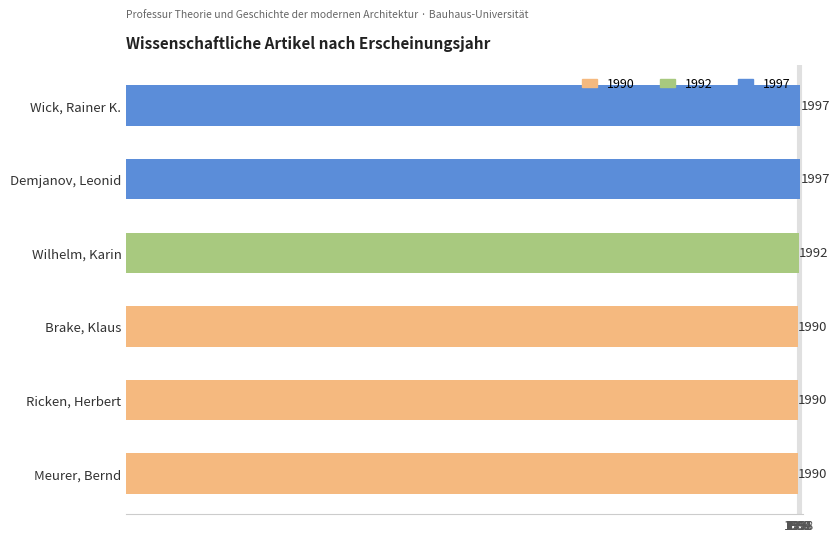

The value at Wick, Rainer K. is 1217. True or false?

False